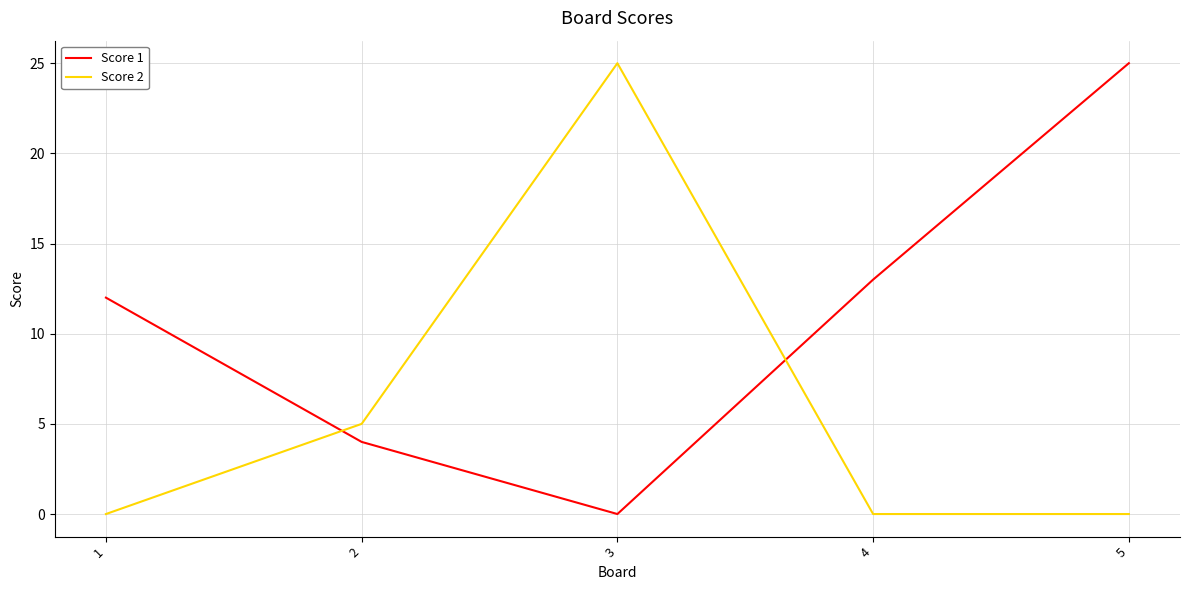

Reading left to right, transcribe all the data shown in this chart.

Score 1: 12	4	0	13	25
Score 2: 0	5	25	0	0